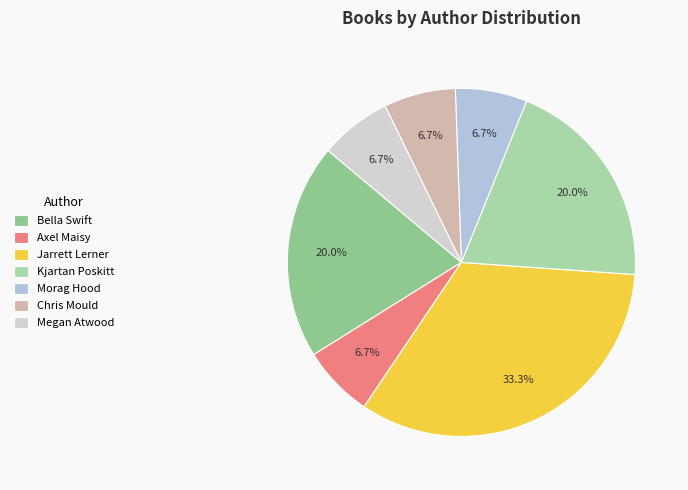

Rank the categories by value from lowest to highest.

Axel Maisy (178086672), Morag Hood (576585661), Chris Mould (2116876639), Megan Atwood (2115019353), Bella Swift (175630796), Kjartan Poskitt (100823162), Jarrett Lerner (566627051)